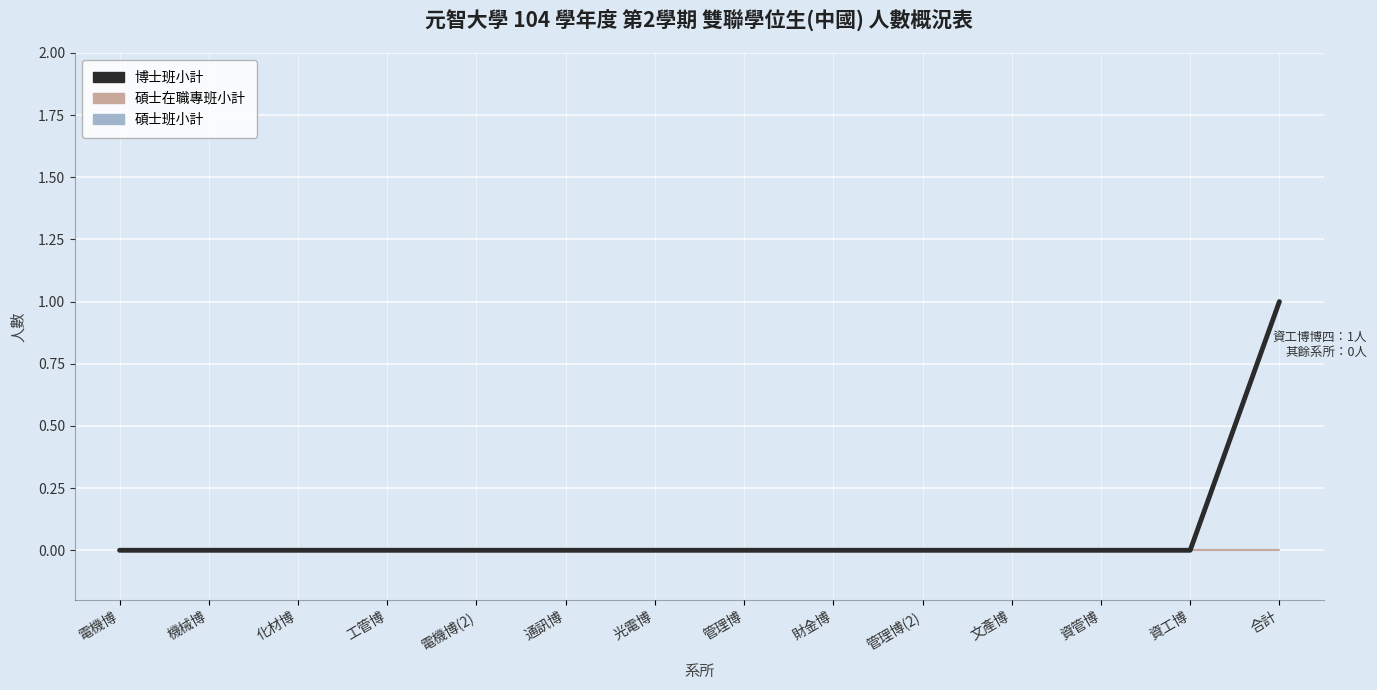

What is the label of the 12th point from the left?

資管博